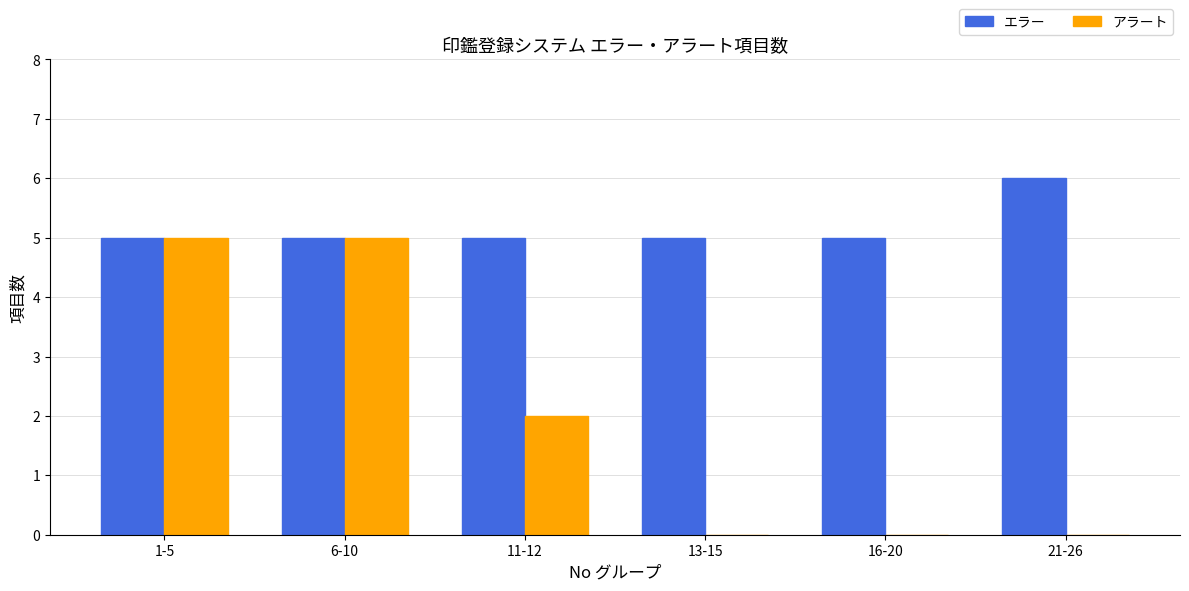

Count the アラート values in the range 0 to 5.

6